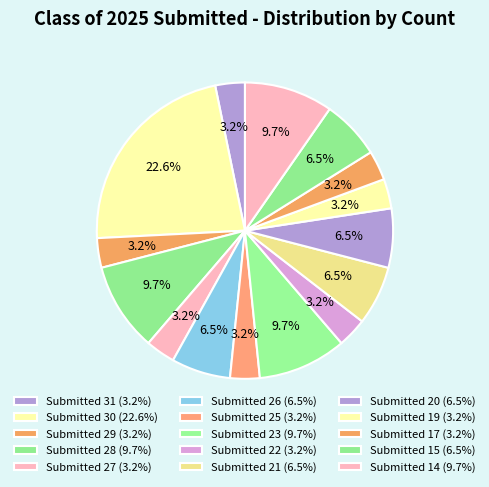

How many segments does this pie chart have?

15